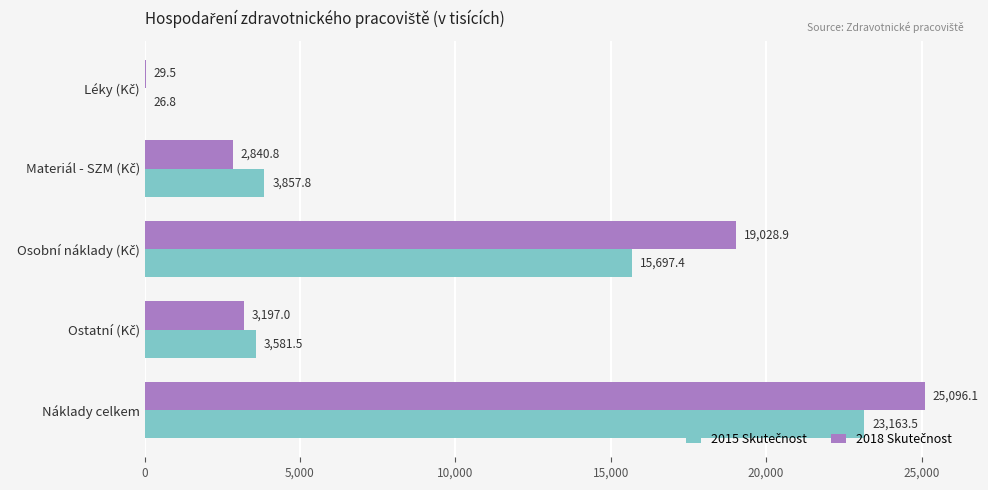

At which category is the sum across all series the highest?

Náklady celkem